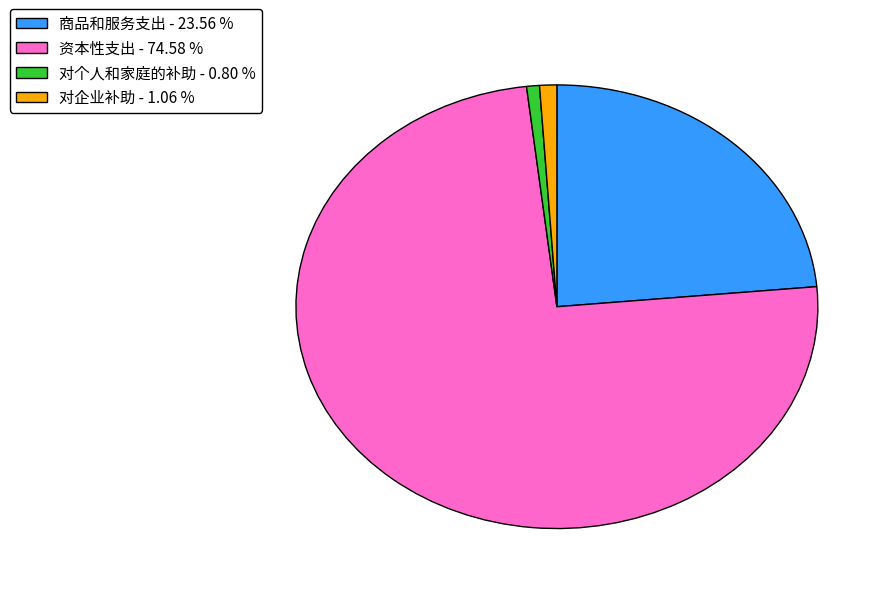

The 对个人和家庭的补助 slice represents 11% of the pie. True or false?

False